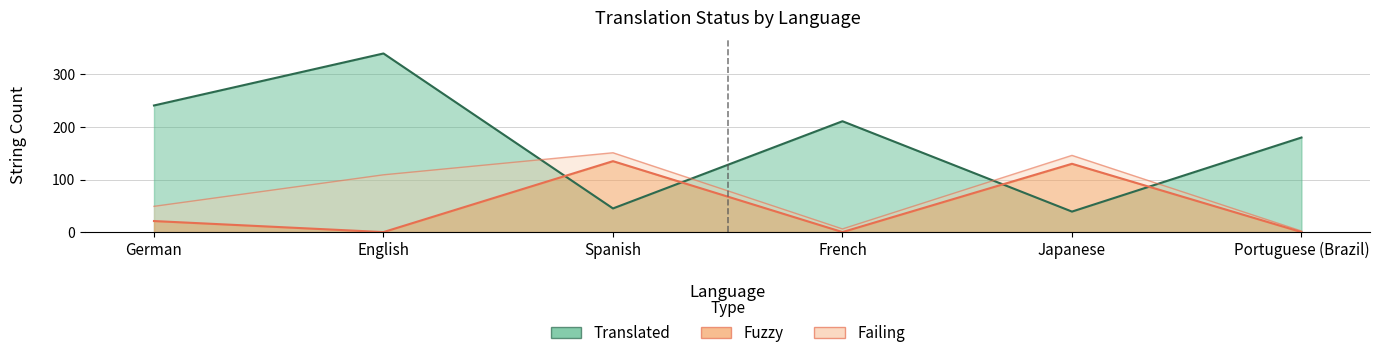

The translated series shows 15 at Spanish. True or false?

False